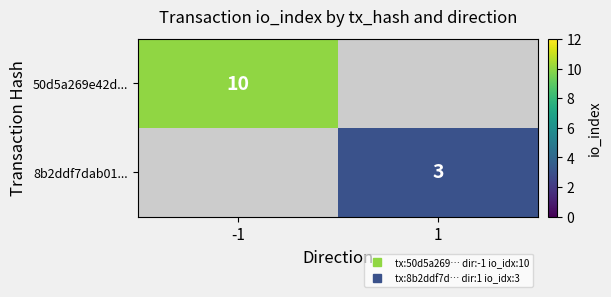

True or false: 50d5a269e42d... has a value of 17.2 at -1.

False